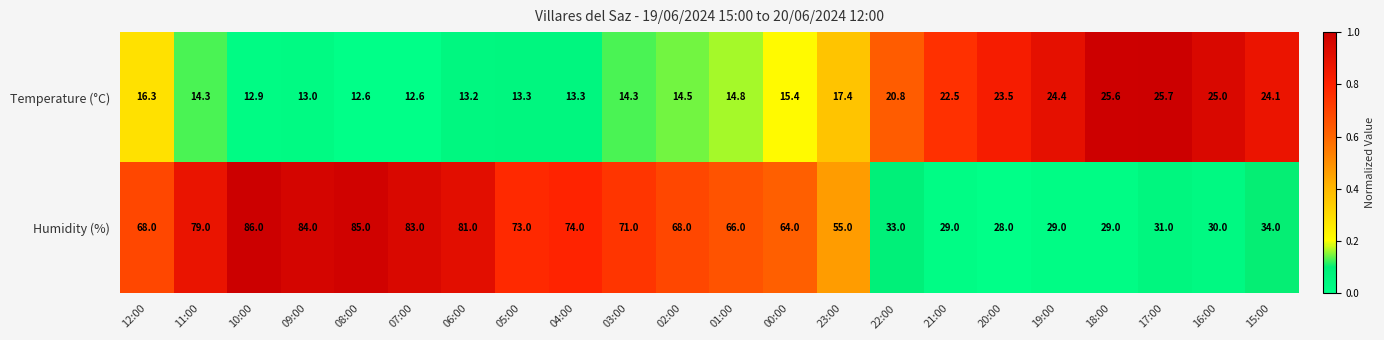

At 15:00, list the series in order from largest to smallest.

Humidity (%), Temperature (°C)